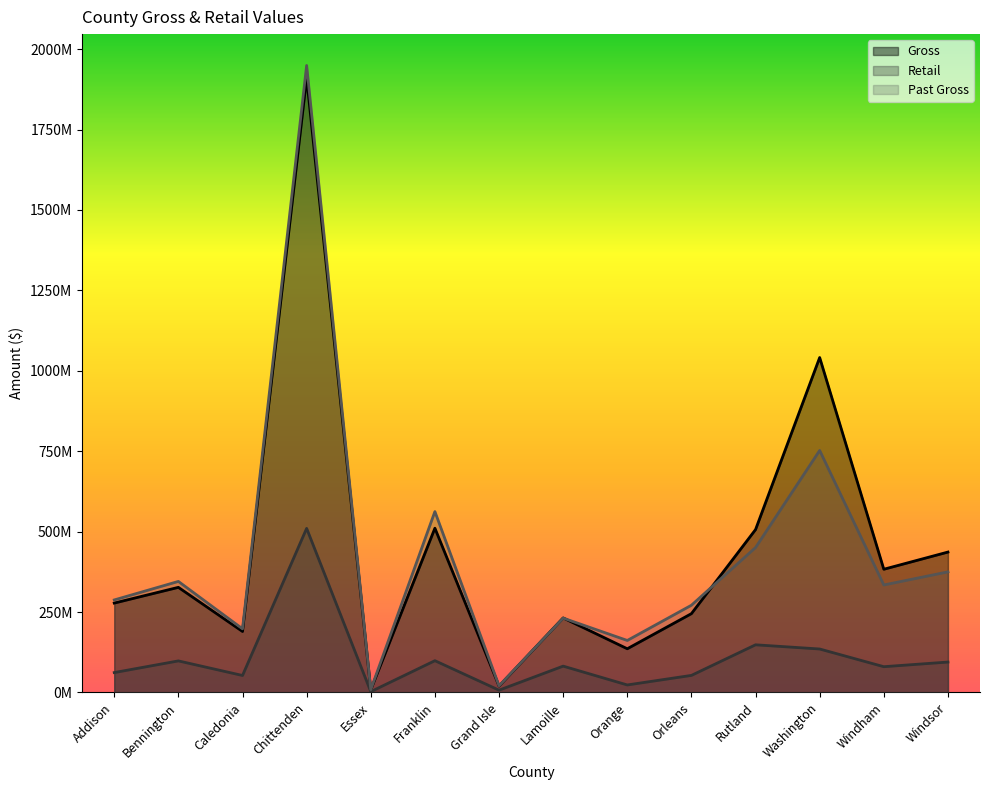

What is the difference between the maximum and minimum values in the Gross series?

1902646894.1